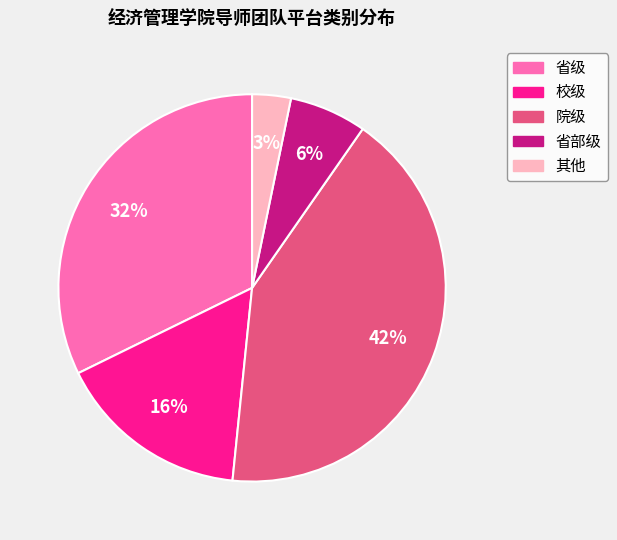

Count the number of slices in the pie.

5